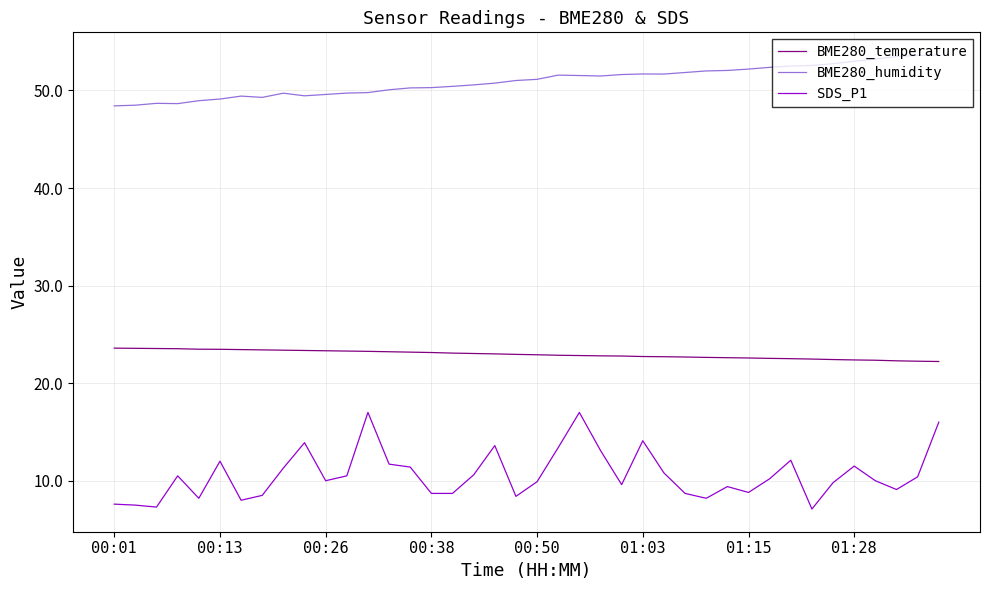

Rank the series by their average value, from highest to lowest.

BME280_humidity, BME280_temperature, SDS_P1